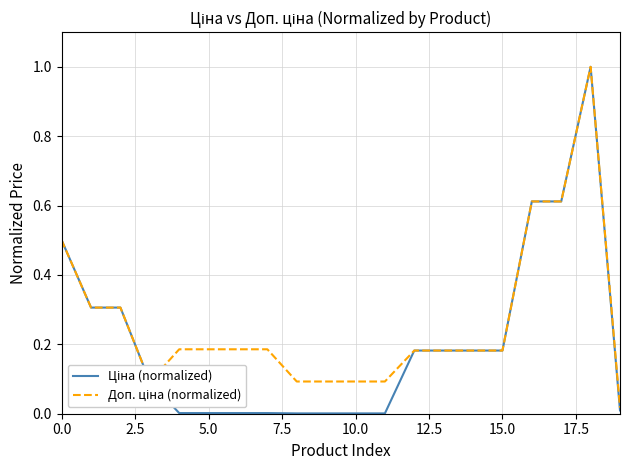

What is the maximum value shown in the chart?

1.0